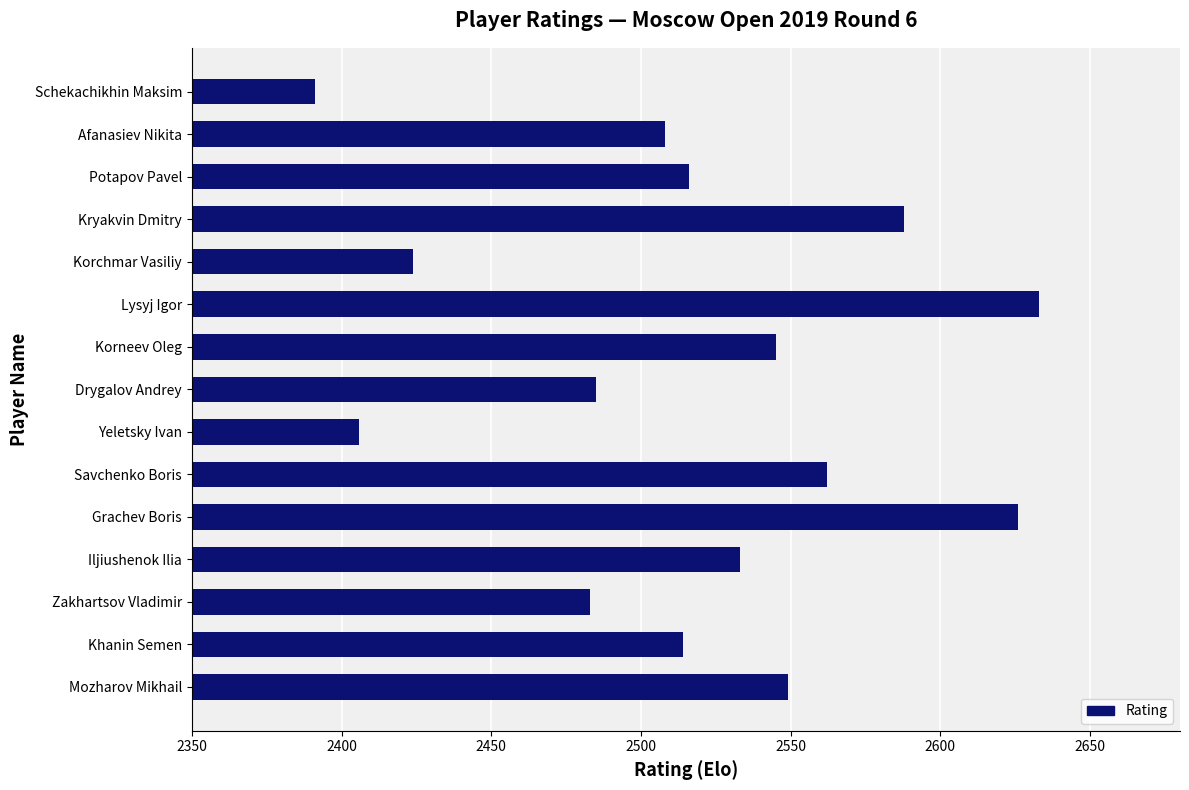

Approximately how many times larger is the value at Drygalov Andrey compared to Lysyj Igor?

0.9